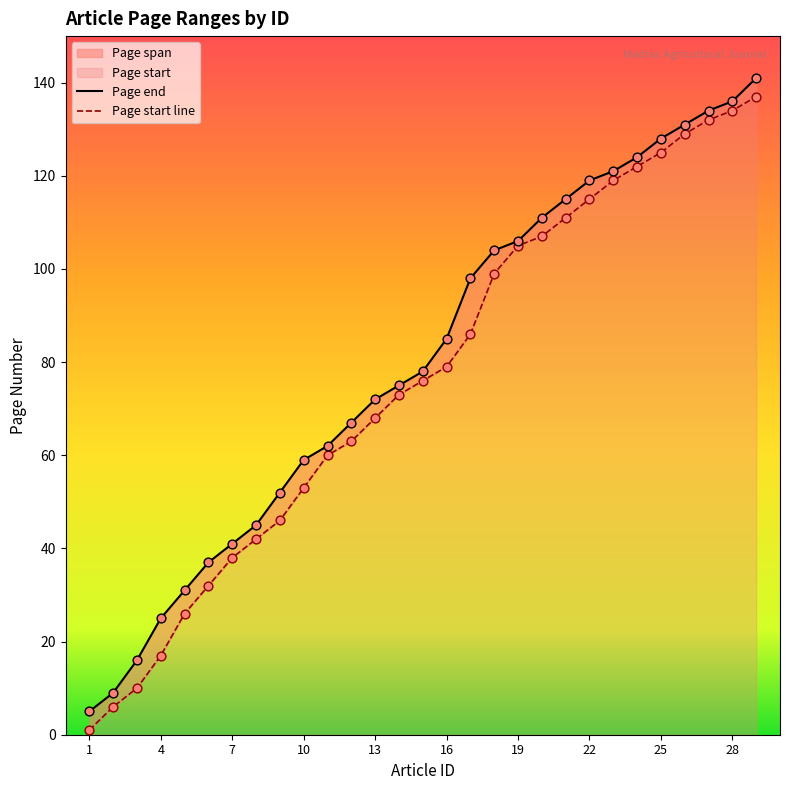

What is the total value across all series at 18?

203